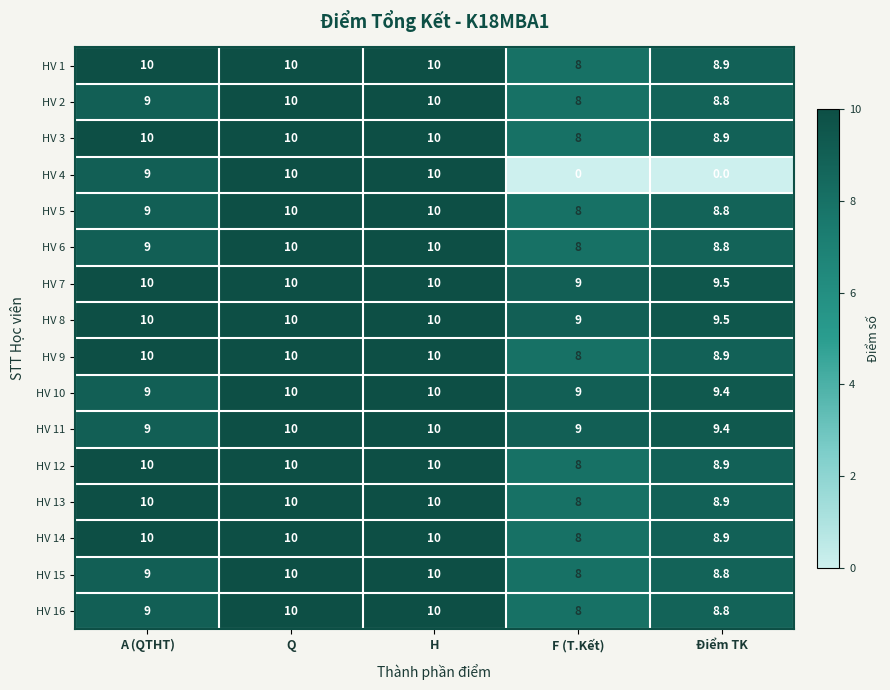

What is the total value across all series at H?

160.0